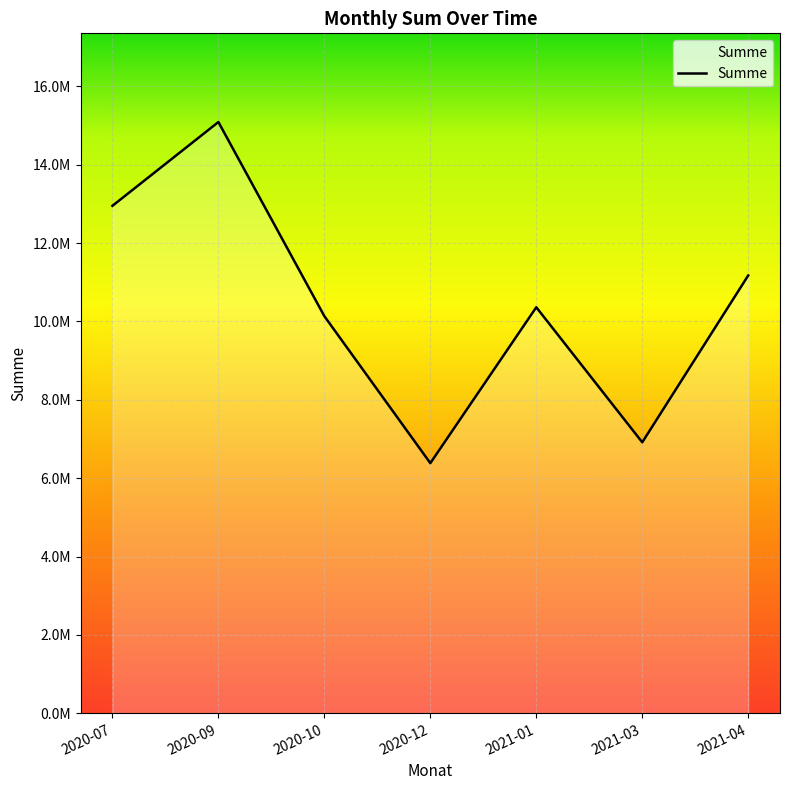

Does the chart display data point markers on the line(s)?

No